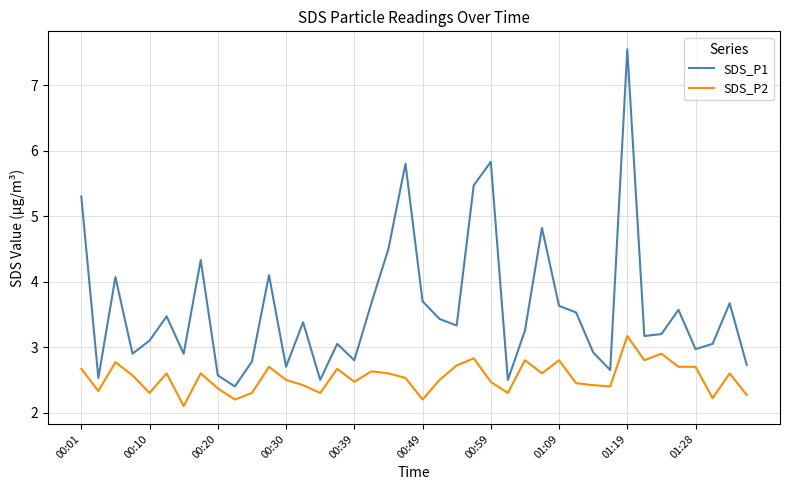

At how many categories does at least one series exceed 5?

5